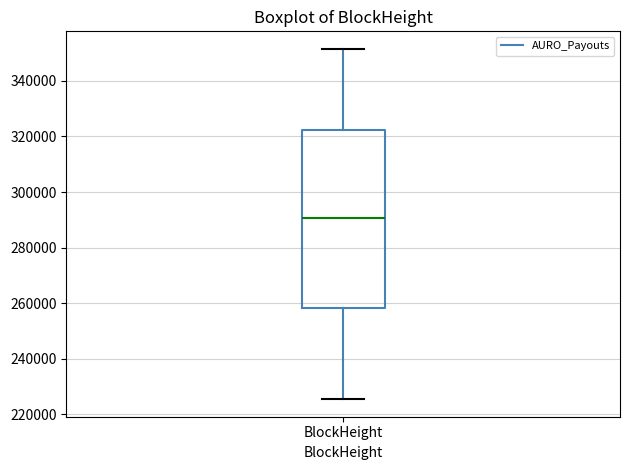

Transcribe this box plot: give where the median line is, the range the box spans, and where the two whiskers end, as read against the y-axis. The values are not printed on the chart, so give them approximately, as read against the axis.

median 290000, box 258000 to 322000, whiskers 226000 to 352000